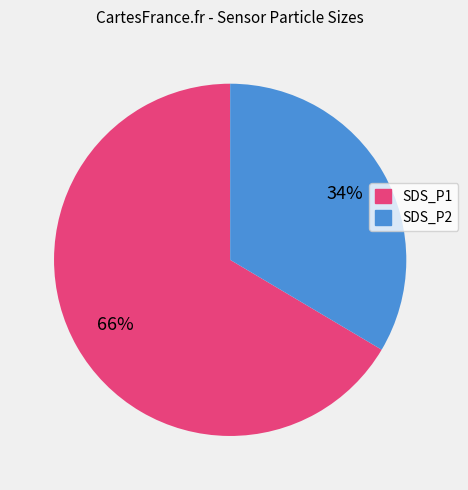

Count the number of slices in the pie.

2